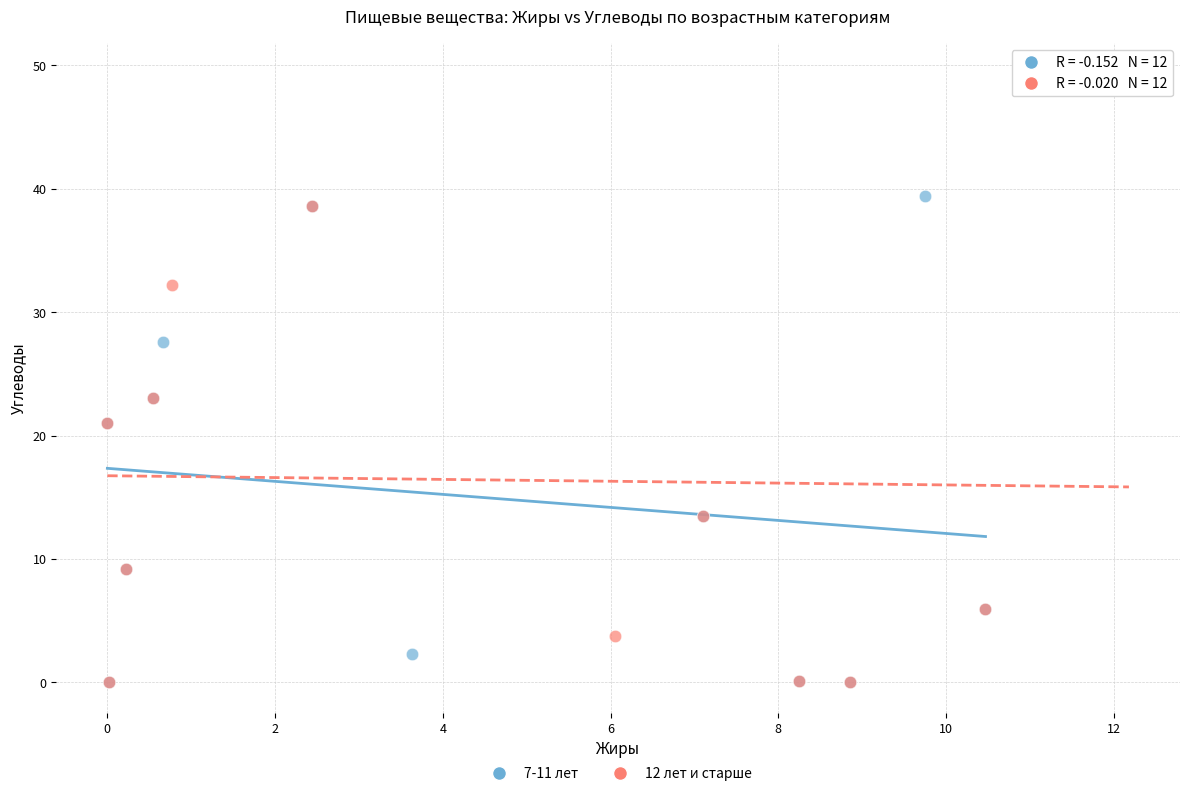

Which series reaches the maximum Y coordinate?

12 лет и старше